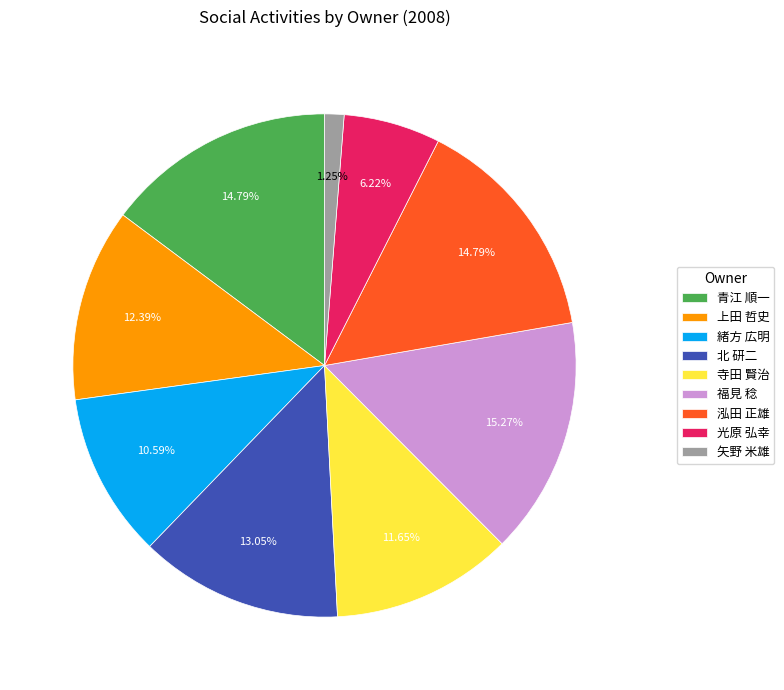

Which slice is the smallest?

矢野 米雄